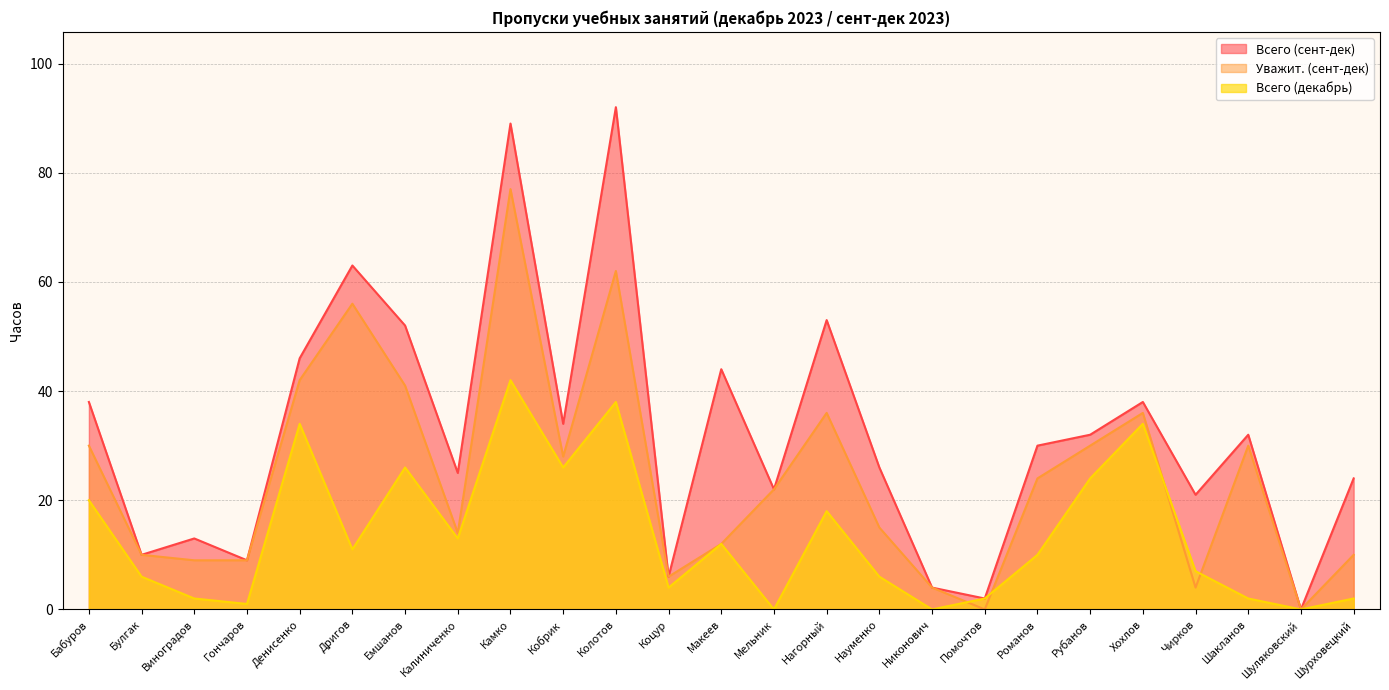

What is the sum of the Уважит. (сент-дек) values at Емшанов and Булгак?

51